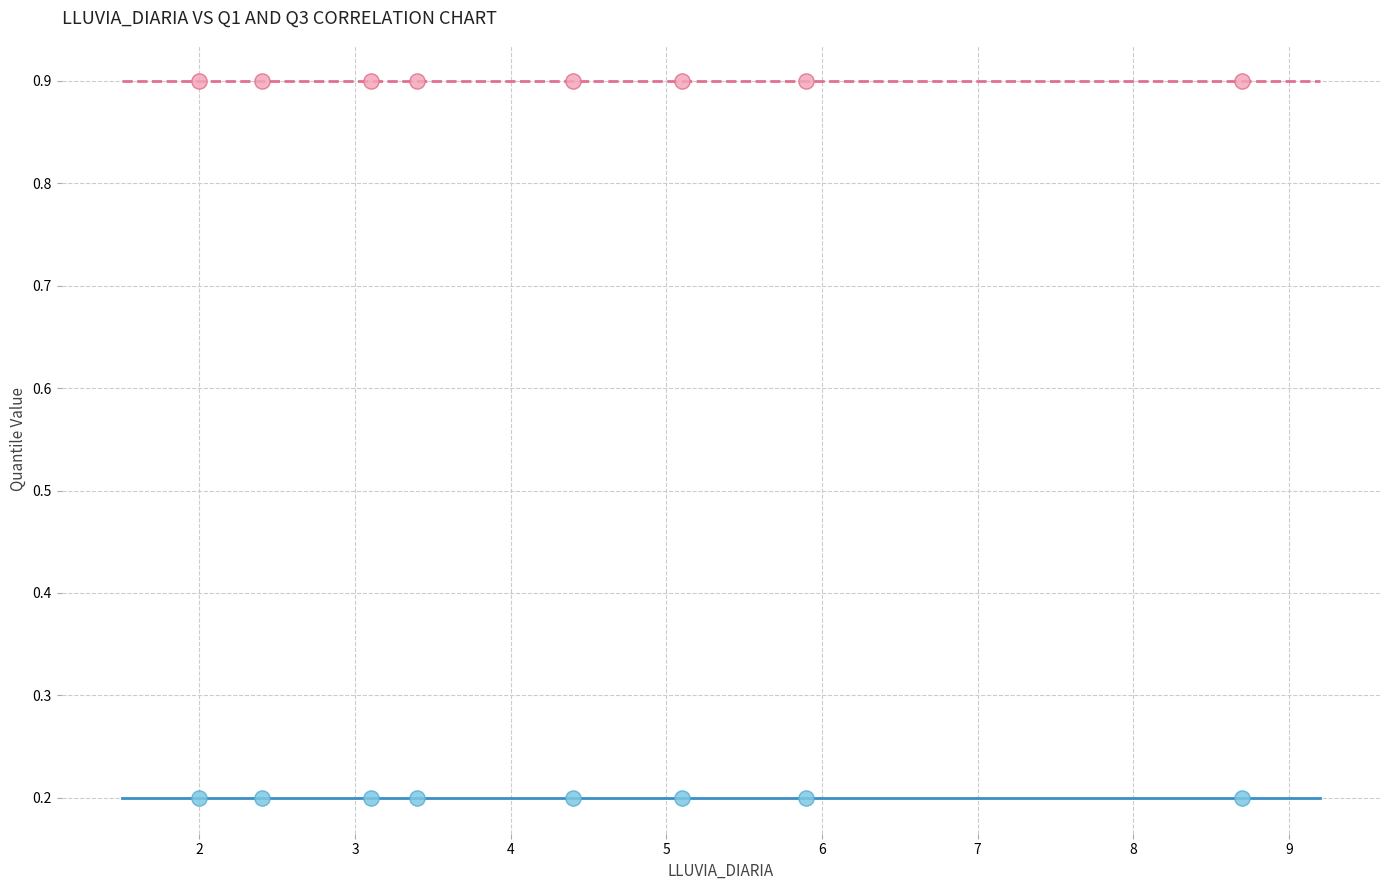

Which series reaches the minimum Y coordinate?

q1